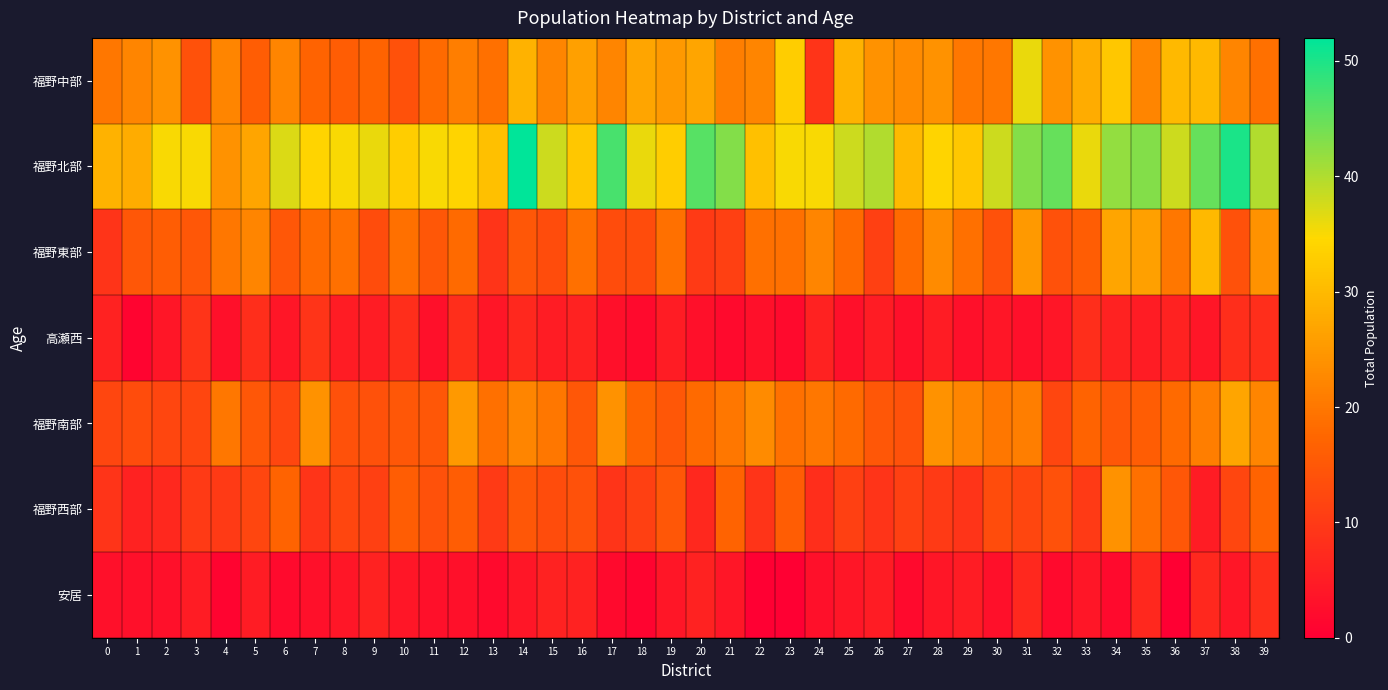

Reading left to right, list all the values displayed in this chart.

福野中部: 0=20	1=22	2=24	3=14	4=22	5=16	6=22	7=17	8=16	9=17	10=14	11=18	12=21	13=19	14=29	15=22	16=26	17=22	18=27	19=25	20=27	21=21	22=22	23=33	24=9	25=29	26=24	27=23	28=24	29=20	30=20	31=36	32=24	33=28	34=32	35=22	36=30	37=30	38=22	39=19
福野北部: 0=29	1=28	2=35	3=35	4=24	5=27	6=37	7=34	8=35	9=36	10=33	11=35	12=34	13=31	14=52	15=38	16=32	17=47	18=36	19=33	20=46	21=43	22=31	23=35	24=35	25=38	26=40	27=30	28=34	29=32	30=38	31=43	32=45	33=36	34=42	35=43	36=38	37=45	38=50	39=40
福野東部: 0=9	1=15	2=16	3=15	4=20	5=22	6=15	7=18	8=19	9=13	10=19	11=15	12=18	13=9	14=15	15=13	16=19	17=13	18=13	19=19	20=10	21=11	22=19	23=19	24=22	25=18	26=11	27=18	28=23	29=19	30=14	31=25	32=14	33=16	34=27	35=26	36=20	37=30	38=14	39=24
高瀬西: 0=6	1=1	2=4	3=9	4=3	5=8	6=4	7=9	8=5	9=5	10=8	11=3	12=8	13=4	14=7	15=5	16=6	17=3	18=2	19=5	20=3	21=2	22=3	23=2	24=6	25=3	26=5	27=3	28=5	29=3	30=4	31=3	32=4	33=8	34=6	35=5	36=6	37=4	38=8	39=8
福野南部: 0=12	1=13	2=12	3=12	4=20	5=15	6=12	7=24	8=14	9=14	10=15	11=15	12=25	13=19	14=22	15=20	16=15	17=24	18=17	19=15	20=18	21=20	22=23	23=19	24=20	25=18	26=15	27=14	28=24	29=22	30=20	31=21	32=12	33=17	34=15	35=16	36=18	37=21	38=27	39=22
福野西部: 0=9	1=6	2=7	3=10	4=10	5=12	6=17	7=9	8=12	9=11	10=16	11=14	12=16	13=10	14=15	15=13	16=14	17=9	18=11	19=15	20=7	21=17	22=9	23=16	24=8	25=11	26=9	27=11	28=10	29=9	30=13	31=12	32=14	33=10	34=24	35=19	36=15	37=5	38=12	39=17
安居: 0=3	1=3	2=3	3=5	4=1	5=5	6=2	7=3	8=4	9=6	10=4	11=3	12=3	13=2	14=4	15=6	16=6	17=2	18=1	19=4	20=6	21=4	22=0	23=0	24=3	25=4	26=5	27=2	28=4	29=5	30=3	31=7	32=2	33=4	34=2	35=7	36=0	37=7	38=4	39=8